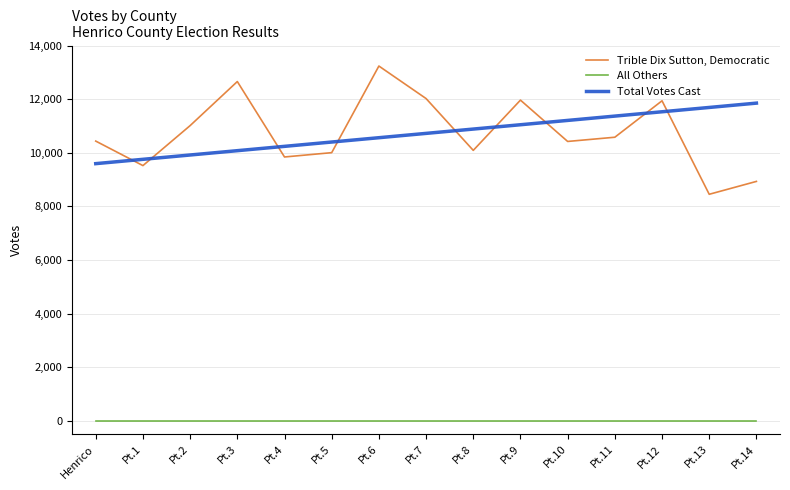

At Pt.6, list the series in order from smallest to largest.

All Others, Total Votes Cast, Trible Dix Sutton, Democratic